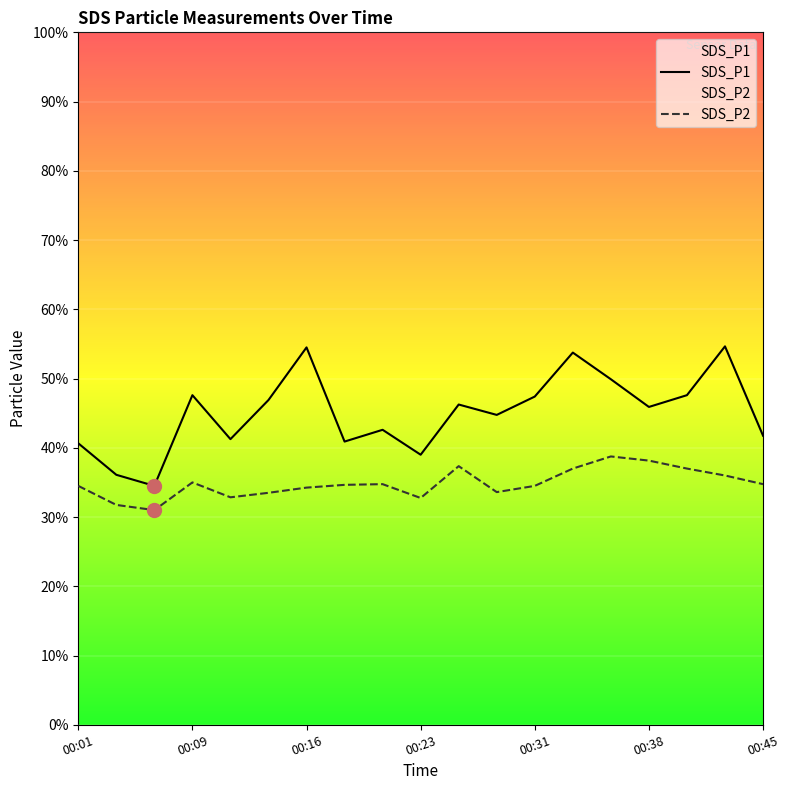

Is this an area chart (filled region under the line)?

No